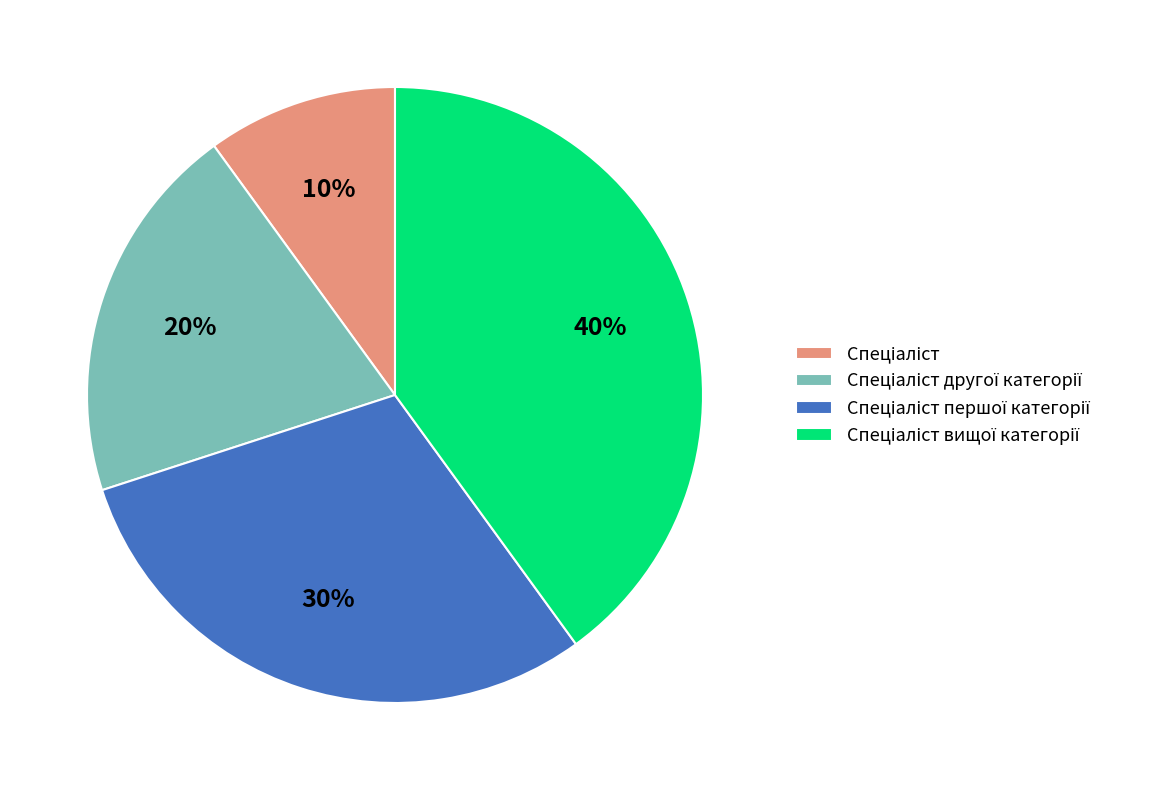

Is there a majority slice in this chart?

No